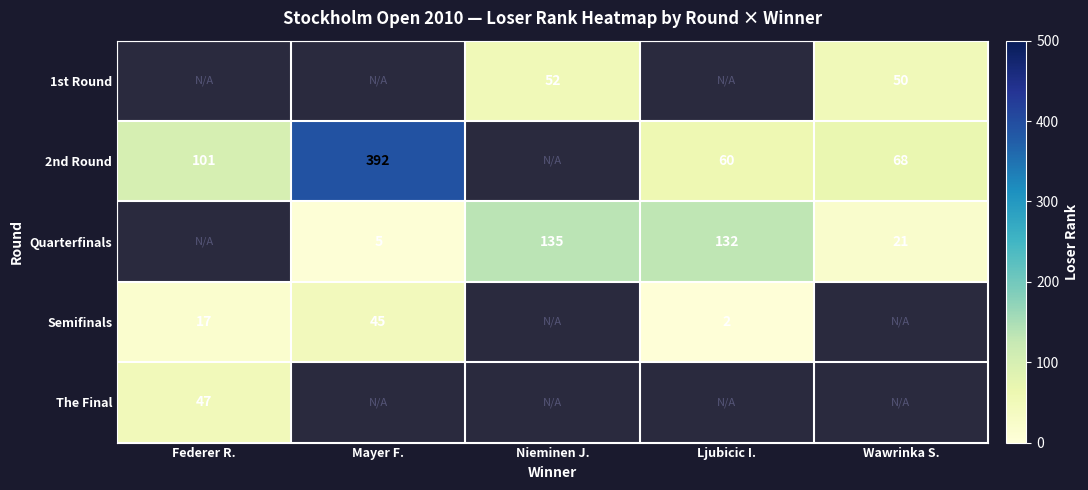

True or false: Quarterfinals has a value of 31 at Nieminen J..

False